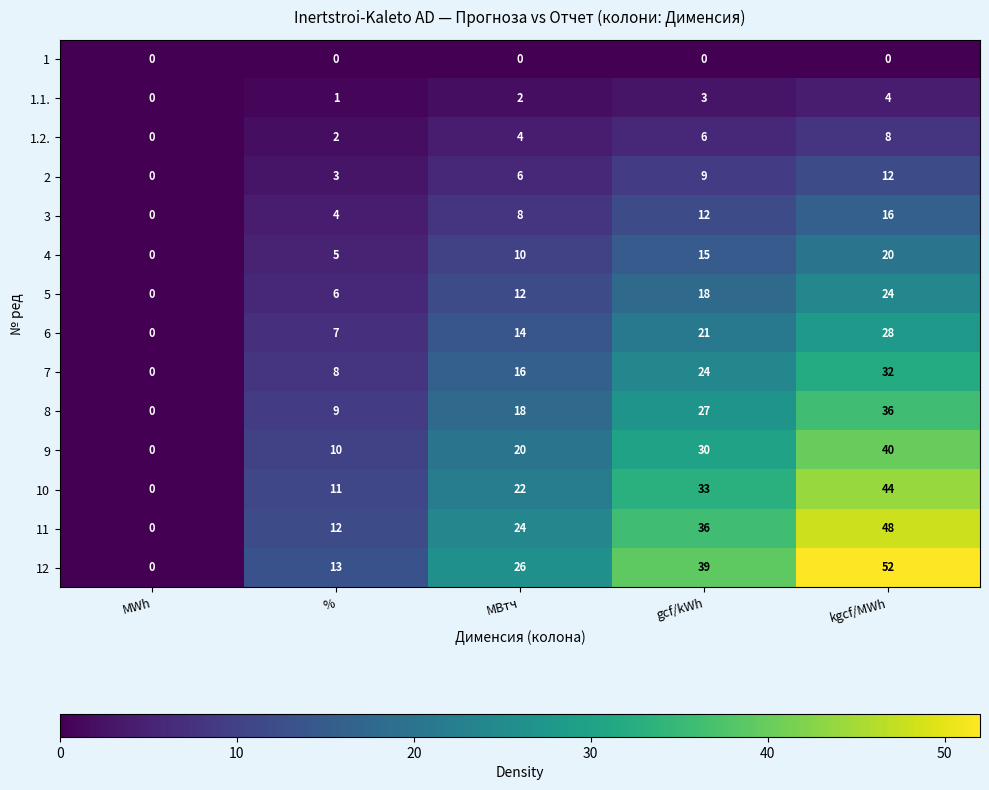

What is the difference between the 5 values at kgcf/MWh and gcf/kWh?

6